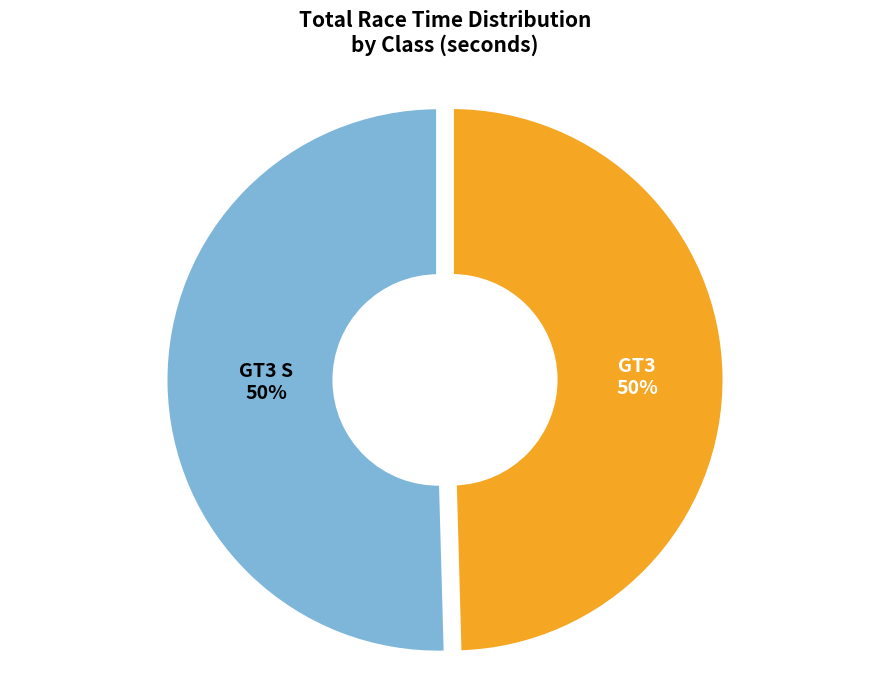

What is the ratio of the value at GT3 to the value at GT3 S?

1.0